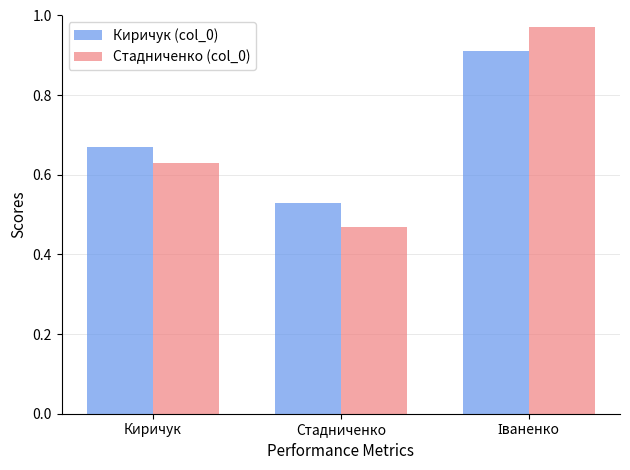

At which label is Киричук (col_0) closest to 0?

Стадниченко